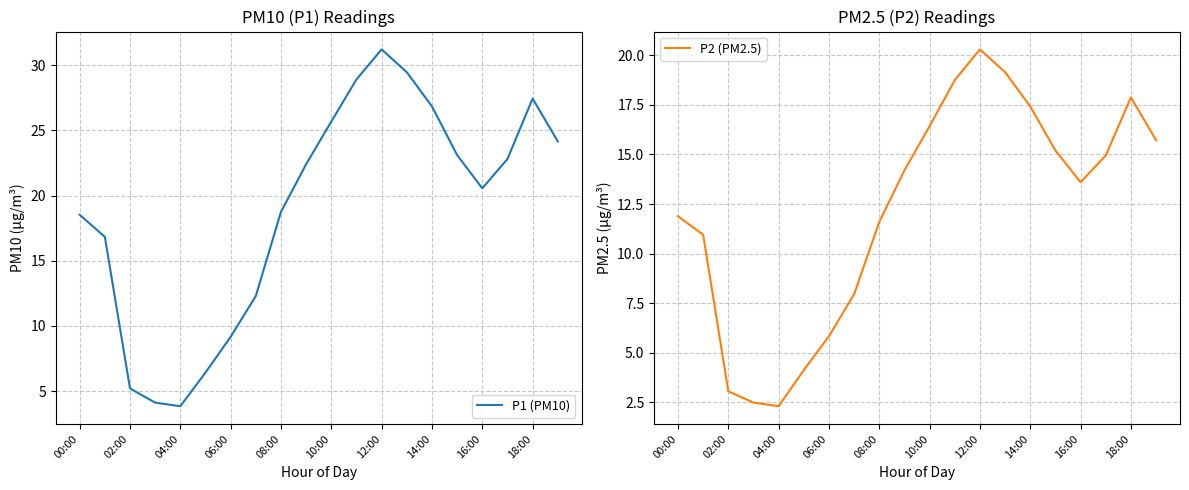

Which series has the largest range (max minus min)?

P1 (PM10)